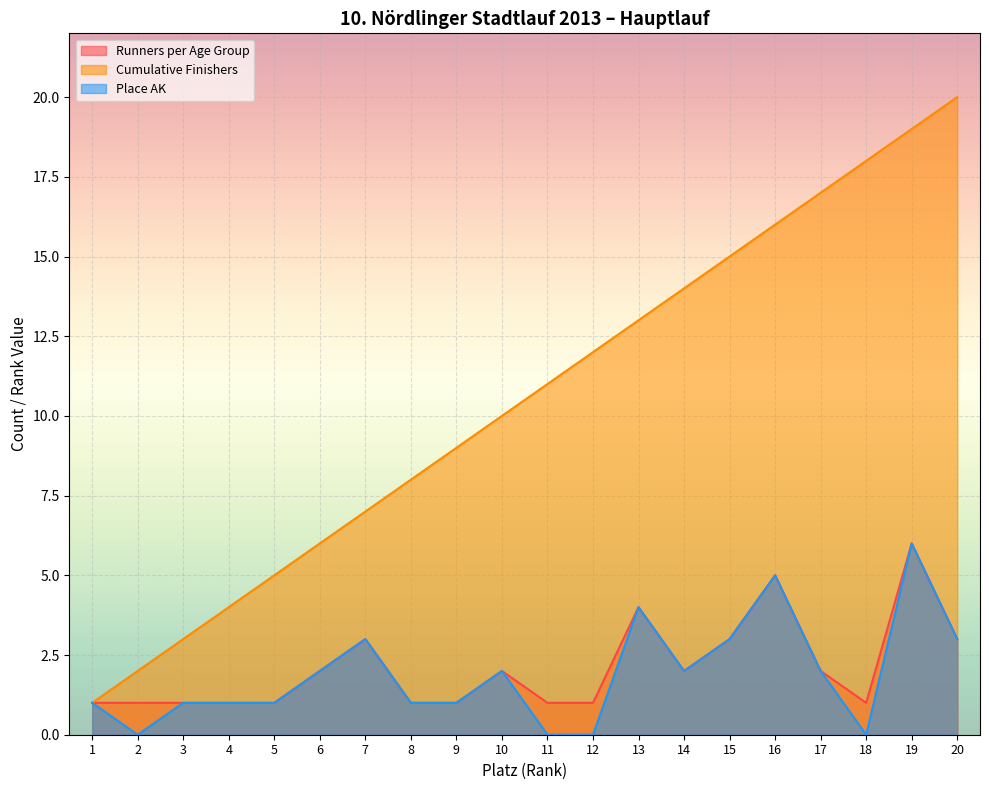

Which series has the largest total across all categories?

Cumulative Finishers